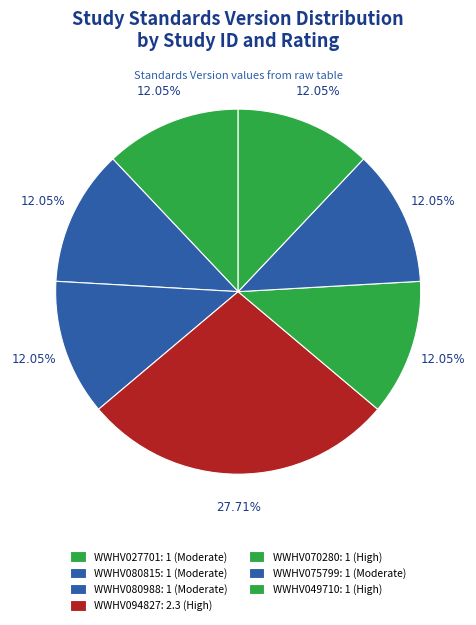

Rank the categories by value from highest to lowest.

WWHV094827, WWHV027701, WWHV080815, WWHV080988, WWHV070280, WWHV075799, WWHV049710